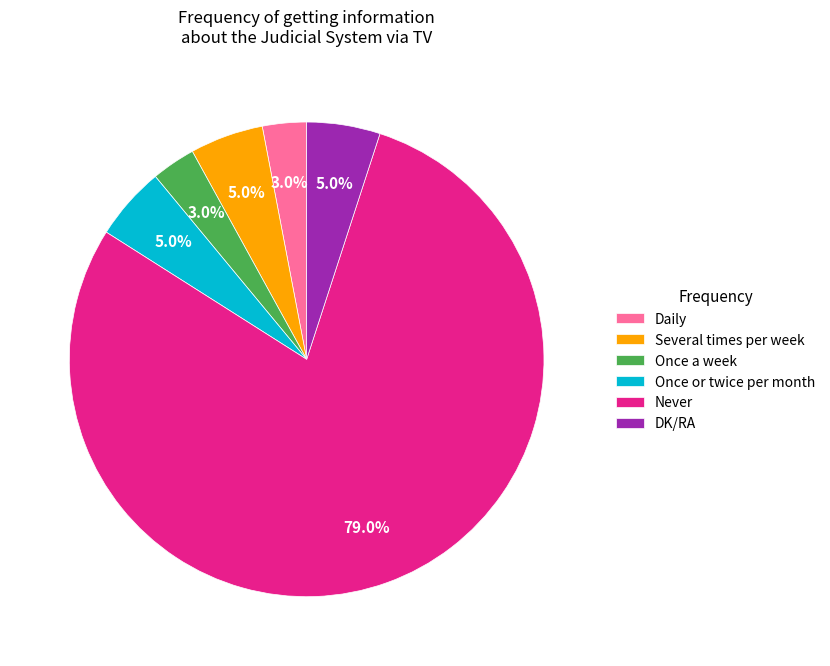

What percentage is the Never slice, to the nearest percent?

79%